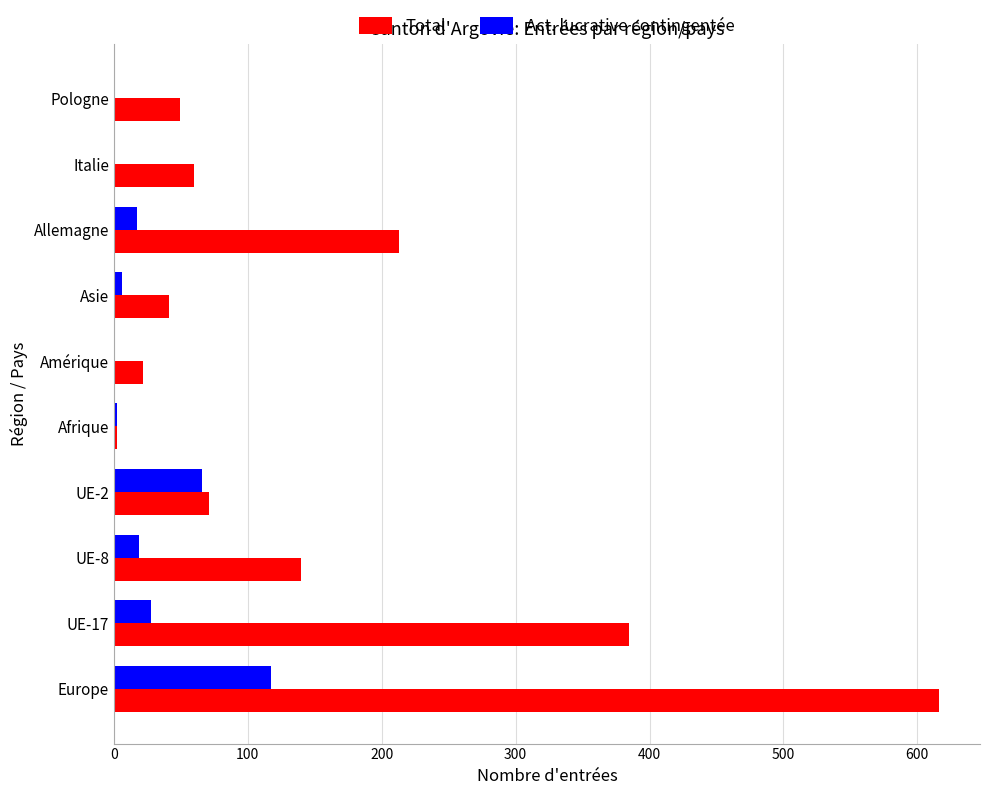

Between Europe and Allemagne, which series saw the biggest shift?

Total